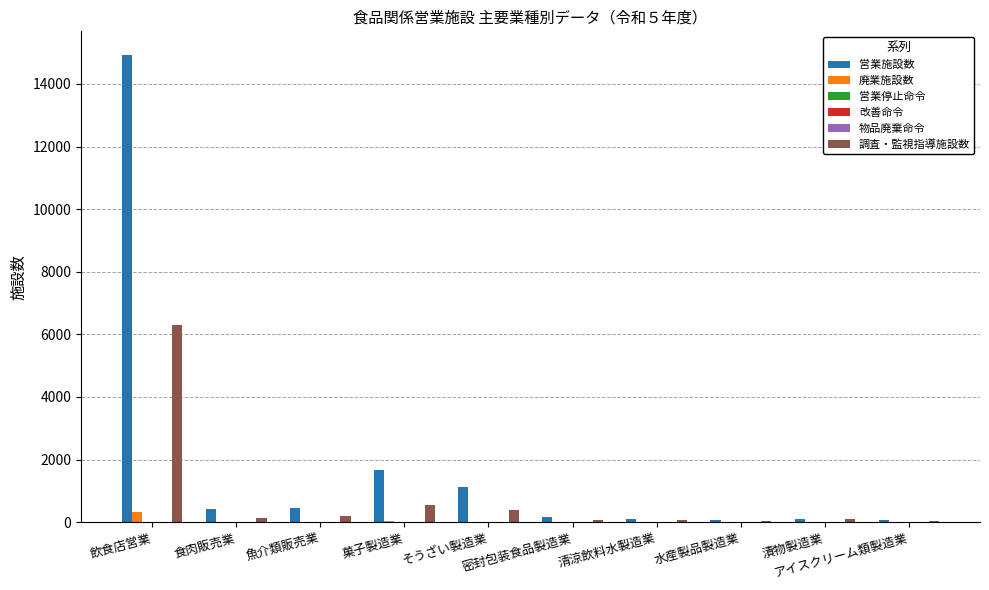

Which series changed the most between 魚介類販売業 and アイスクリーム類製造業?

営業施設数